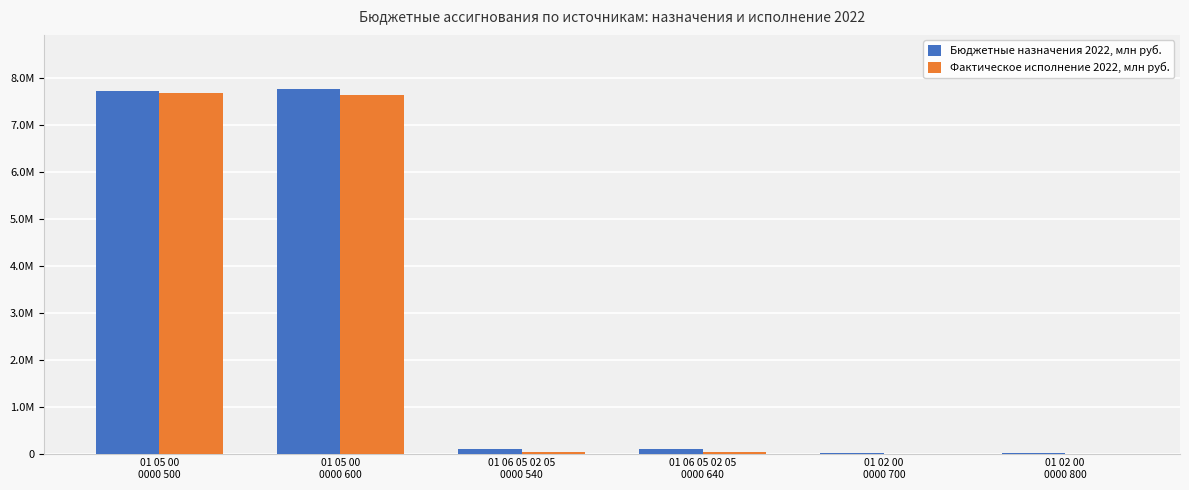

List the labels in order of Фактическое исполнение 2022, млн руб. value, largest first.

01 05 00
0000 500, 01 05 00
0000 600, 01 06 05 02 05
0000 540, 01 06 05 02 05
0000 640, 01 02 00
0000 700, 01 02 00
0000 800